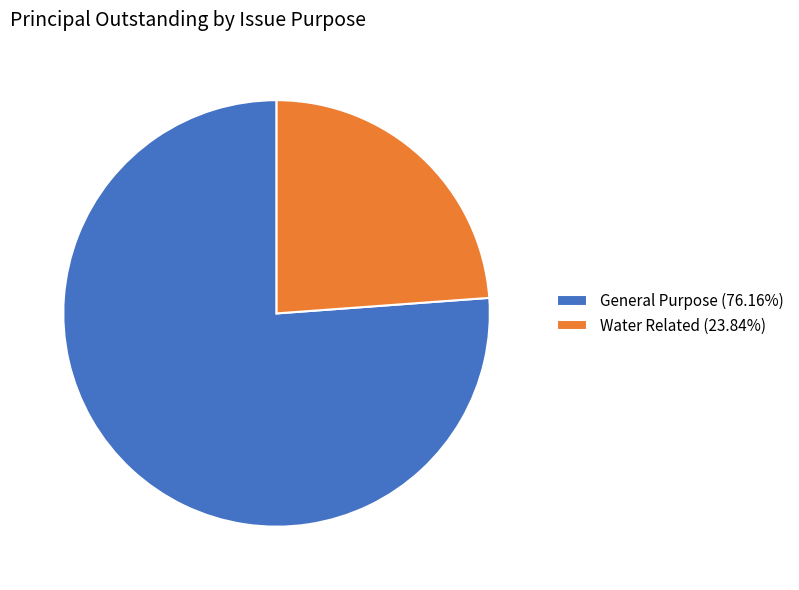

Is Water Related the majority of the pie?

No